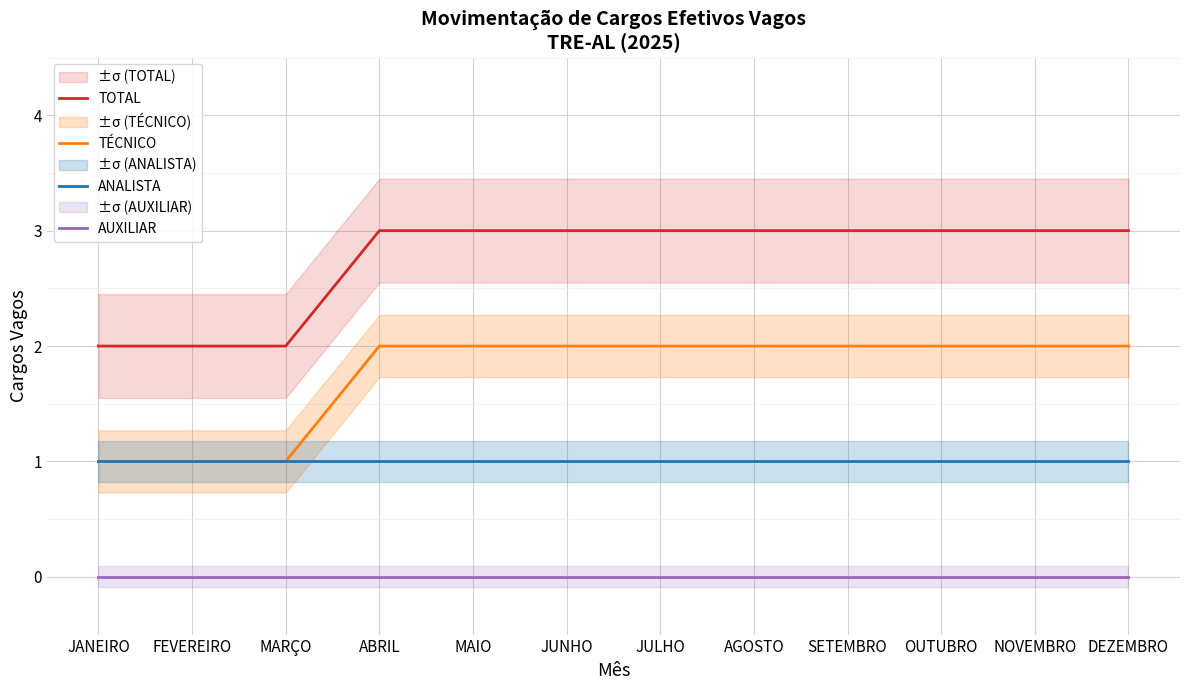

At which category does the chart reach its minimum across all series?

JANEIRO